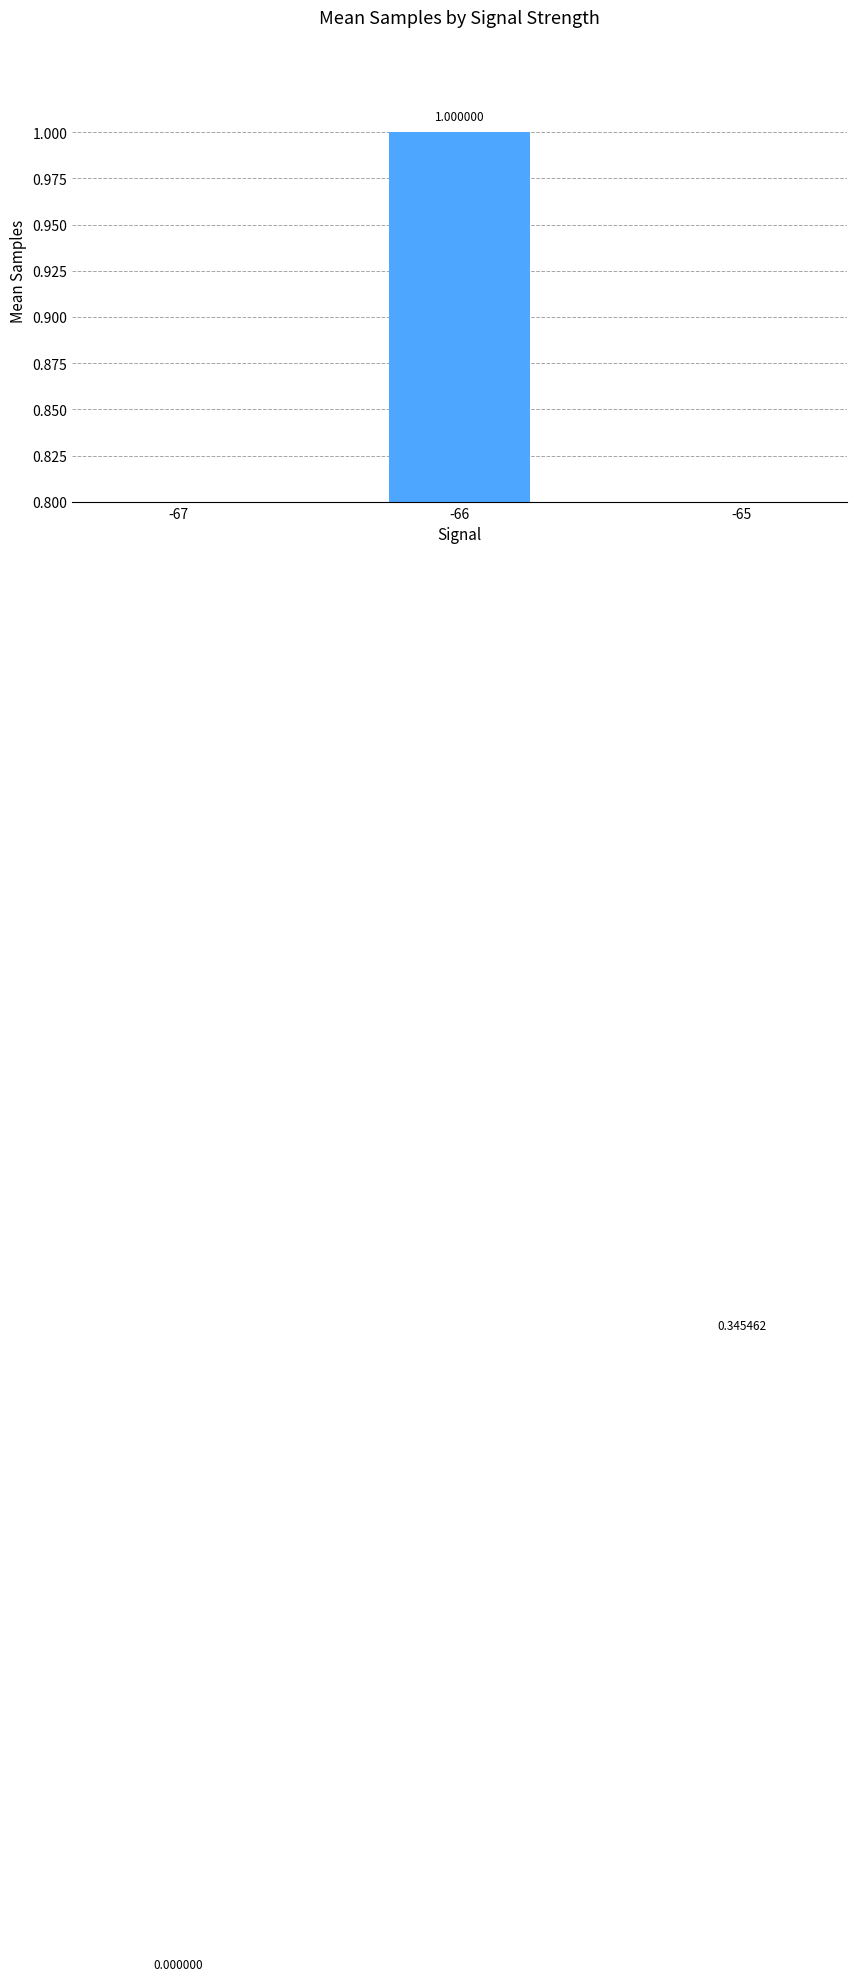

Reading left to right, extract all data points from this chart.

-67=0.0	-66=1.0	-65=0.3